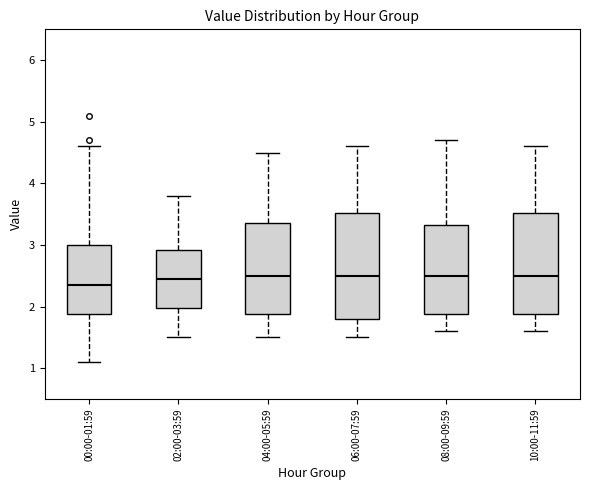

Reading left to right, transcribe this box plot: for each box, give where its median line is, the range the box spans, and where its two whiskers end, as read against the y-axis. The values are not printed on the chart, so give them approximately, as read against the axis.

00:00-01:59: median 2.4, box 1.9 to 3.0, whiskers 1.1 to 4.6
02:00-03:59: median 2.5, box 2.0 to 2.9, whiskers 1.5 to 3.8
04:00-05:59: median 2.5, box 1.9 to 3.4, whiskers 1.5 to 4.5
06:00-07:59: median 2.5, box 1.8 to 3.5, whiskers 1.5 to 4.6
08:00-09:59: median 2.5, box 1.9 to 3.3, whiskers 1.6 to 4.7
10:00-11:59: median 2.5, box 1.9 to 3.5, whiskers 1.6 to 4.6